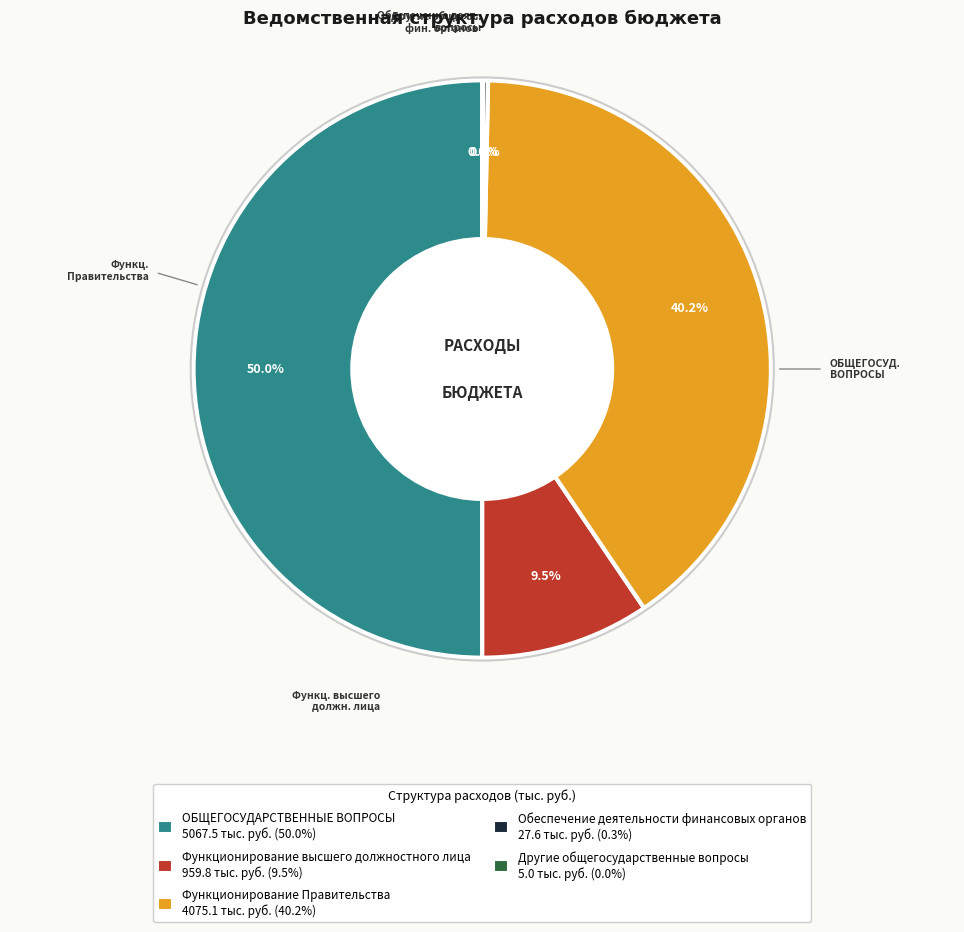

Which slice is the largest?

ОБЩЕГОСУДАРСТВЕННЫЕ ВОПРОСЫ